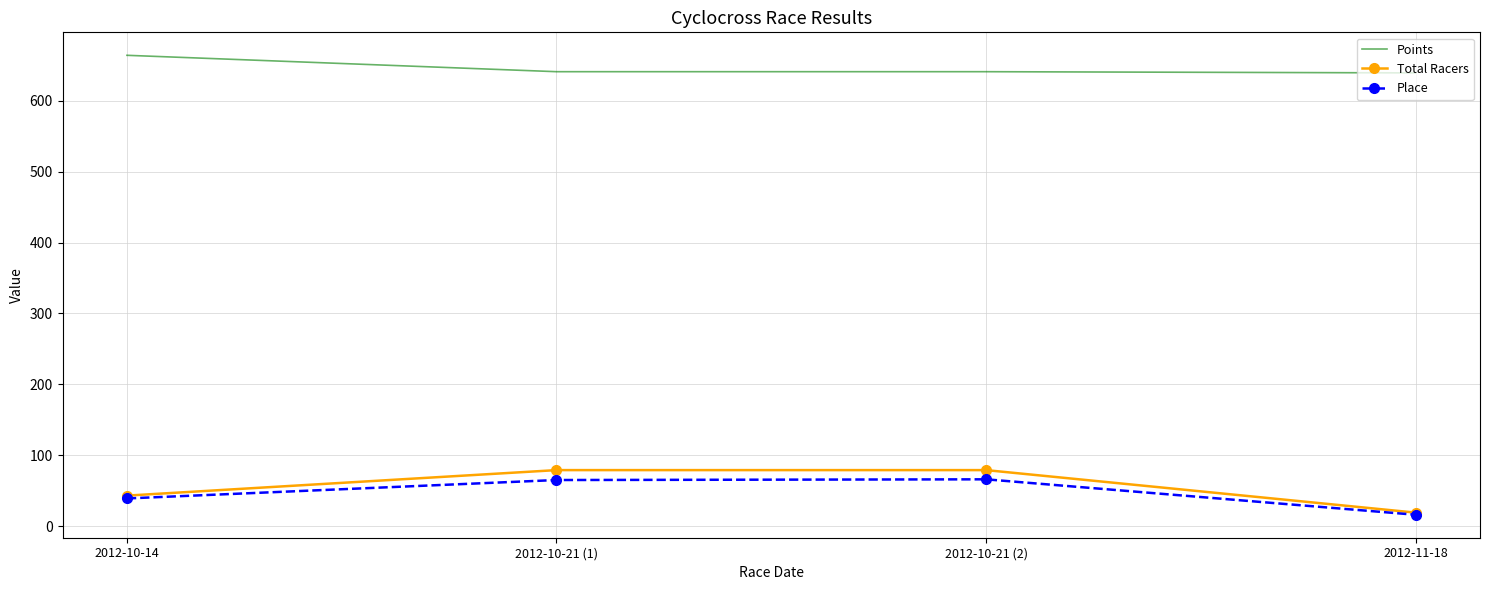

The value of Place at 2012-10-21 (2) is 66.0. True or false?

True